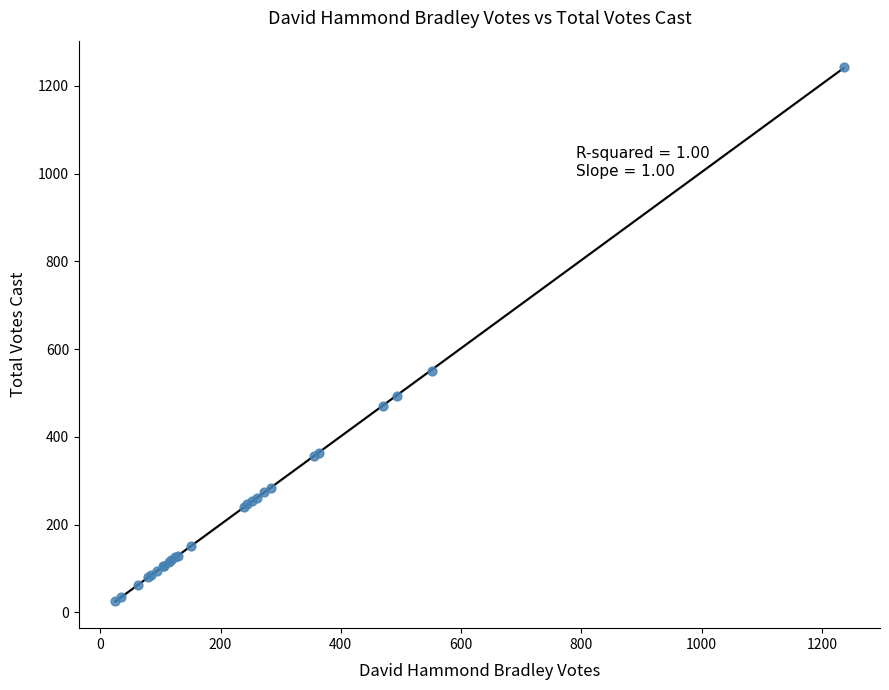

What Y value in the scatter plot is closest to 633?

551